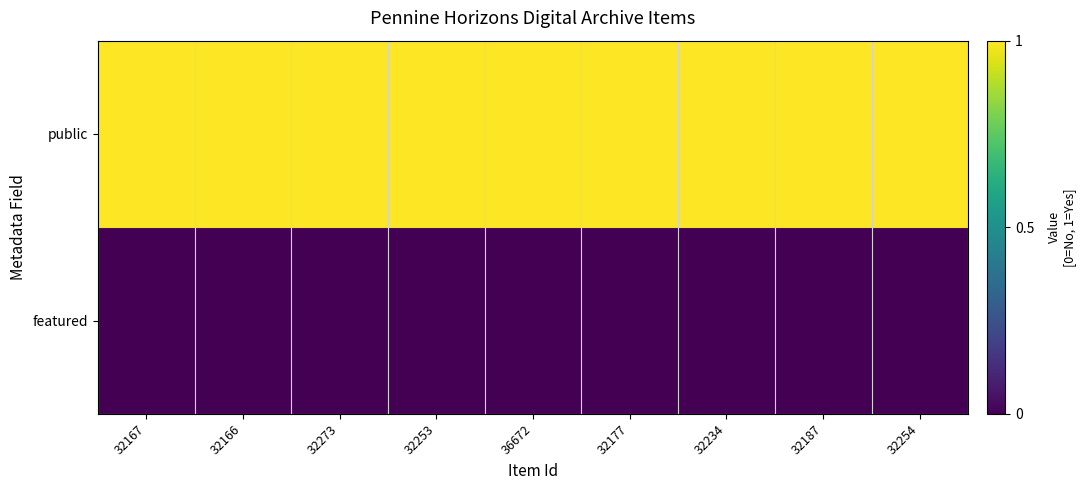

What is the total value across all series at 32166?

1